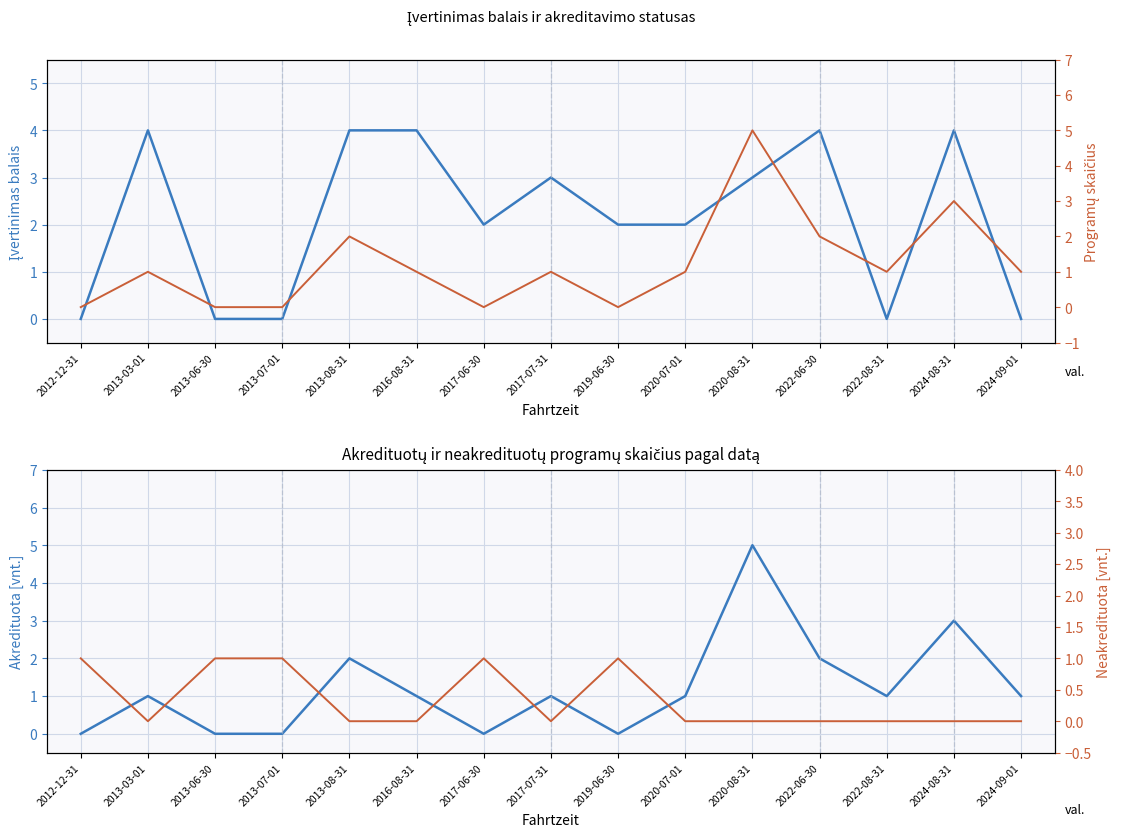

Is this an area chart (filled region under the line)?

No